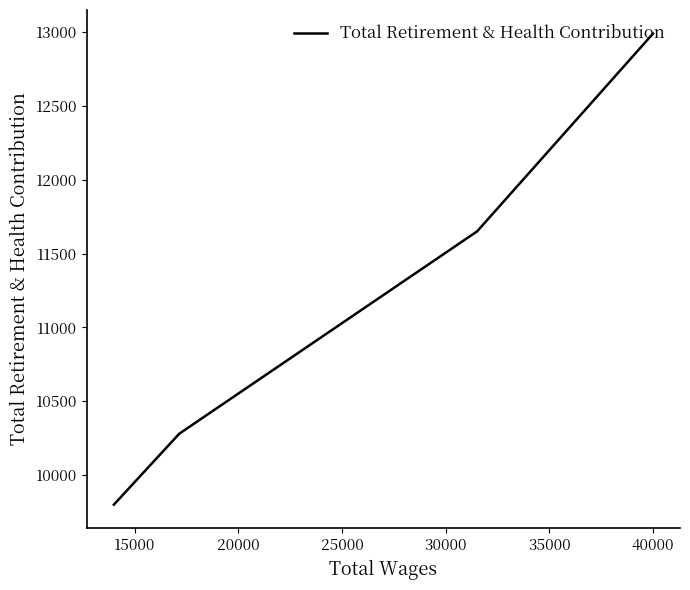

What is the average value?

11180